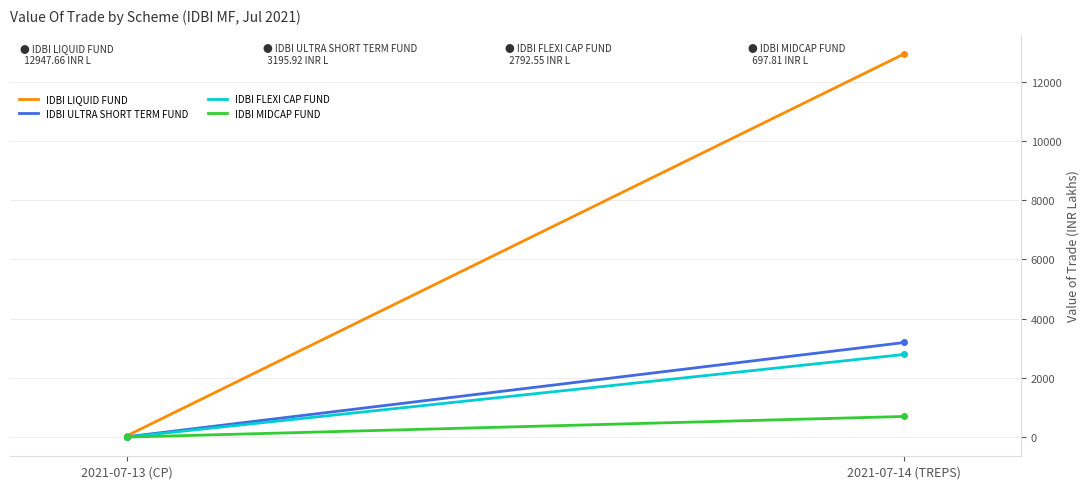

What is the label of the 1st point from the right?

2021-07-14 (TREPS)